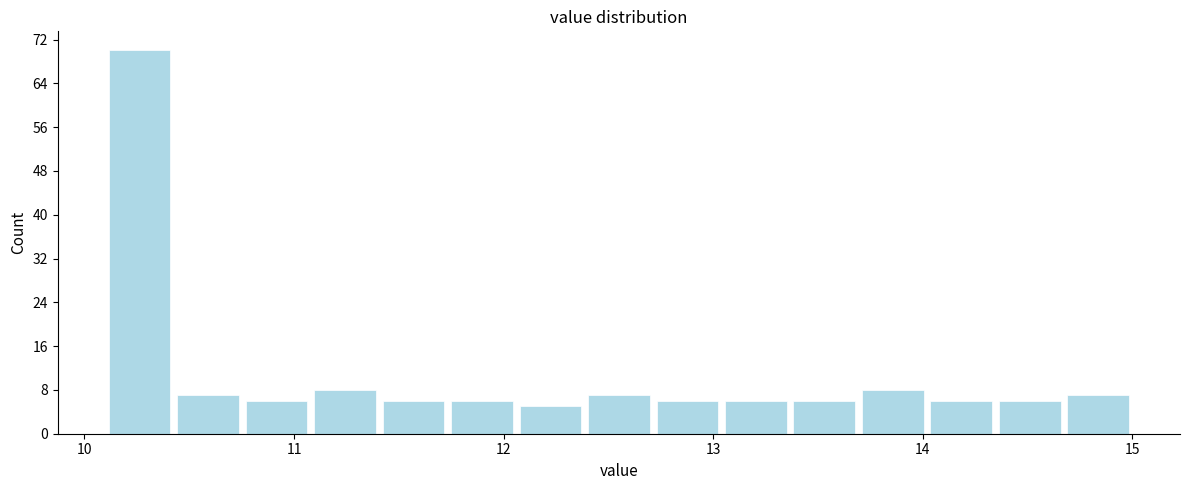

Around what value on the x-axis is the tallest bar? Give the approximate position of its centre, as read against the axis.

10.3